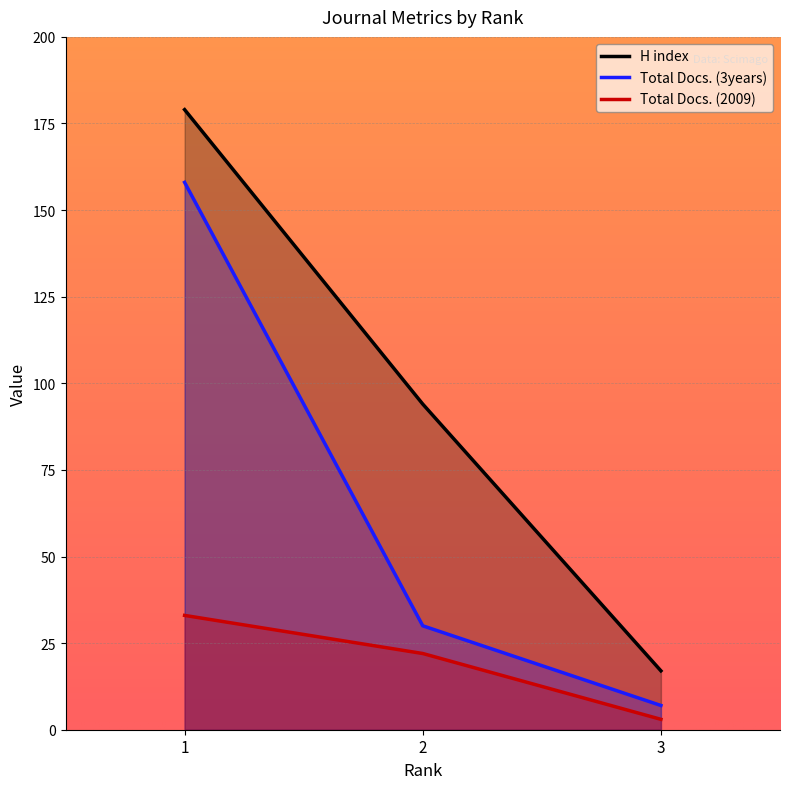

The value of H index at 2 is 94. True or false?

True